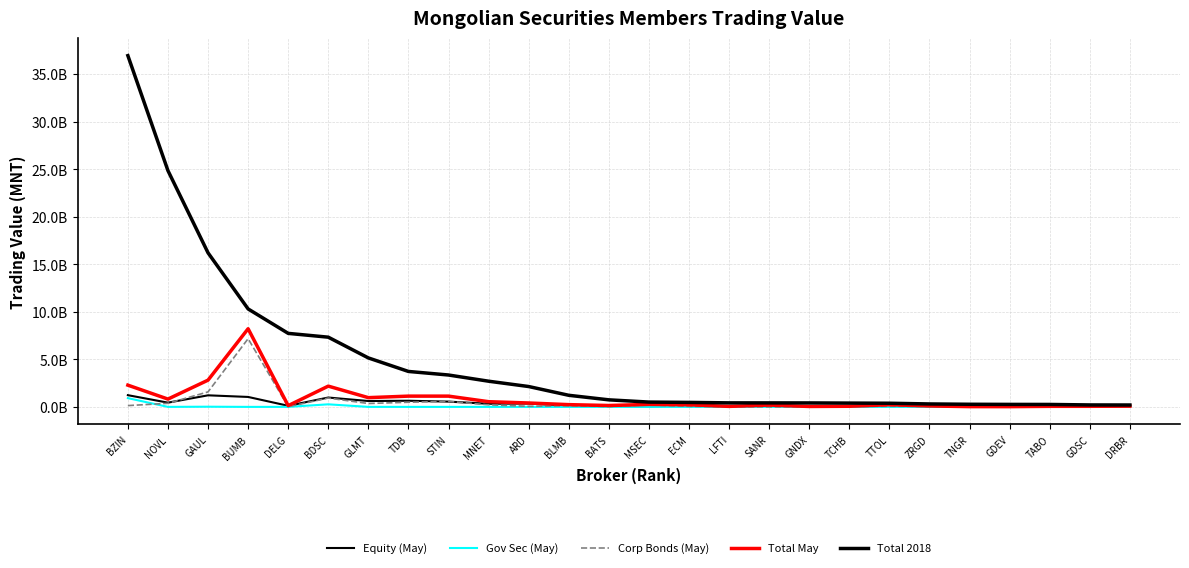

At ARD, list the series in order from smallest to largest.

Gov Sec (May), Corp Bonds (May), Equity (May), Total May, Total 2018